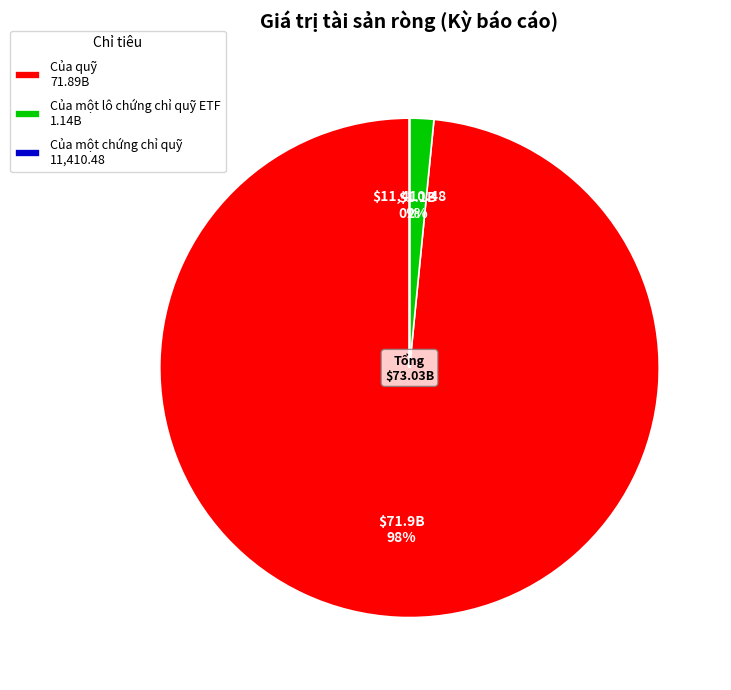

How many segments does this pie chart have?

3